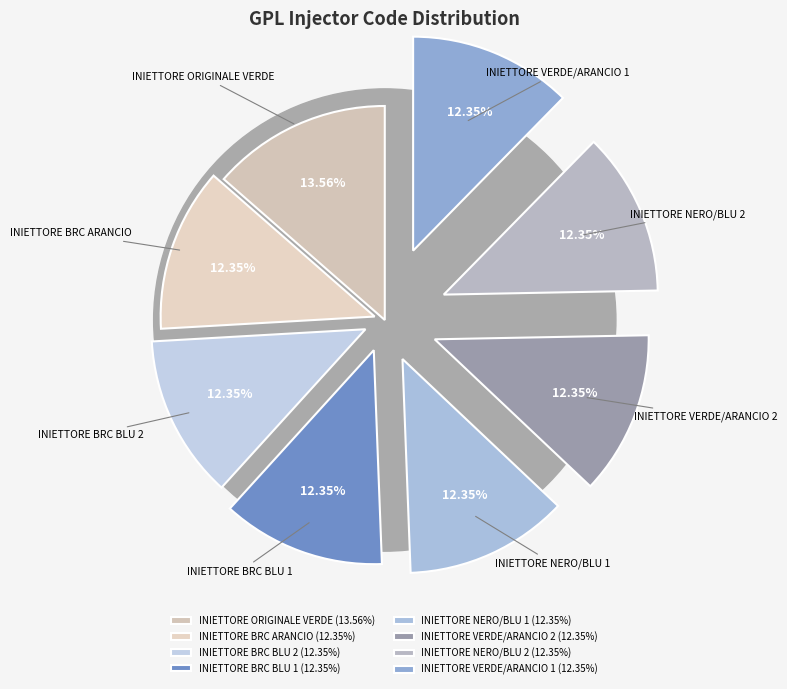

Which slice is the smallest?

INIETTORE VERDE/ARANCIO 1